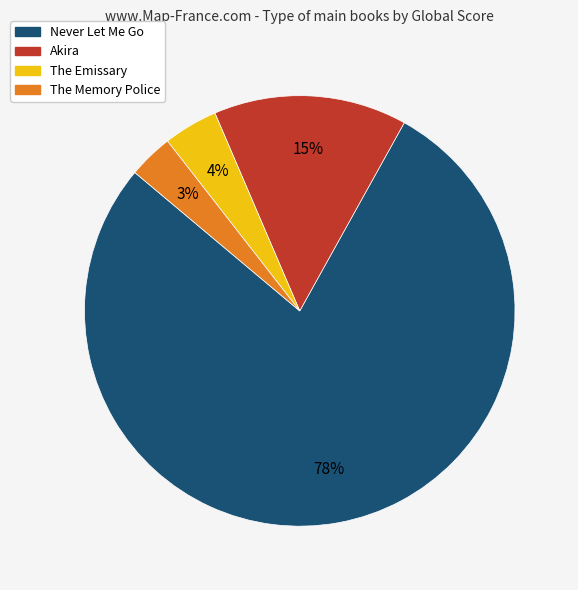

What is the largest slice in the pie chart?

Never Let Me Go